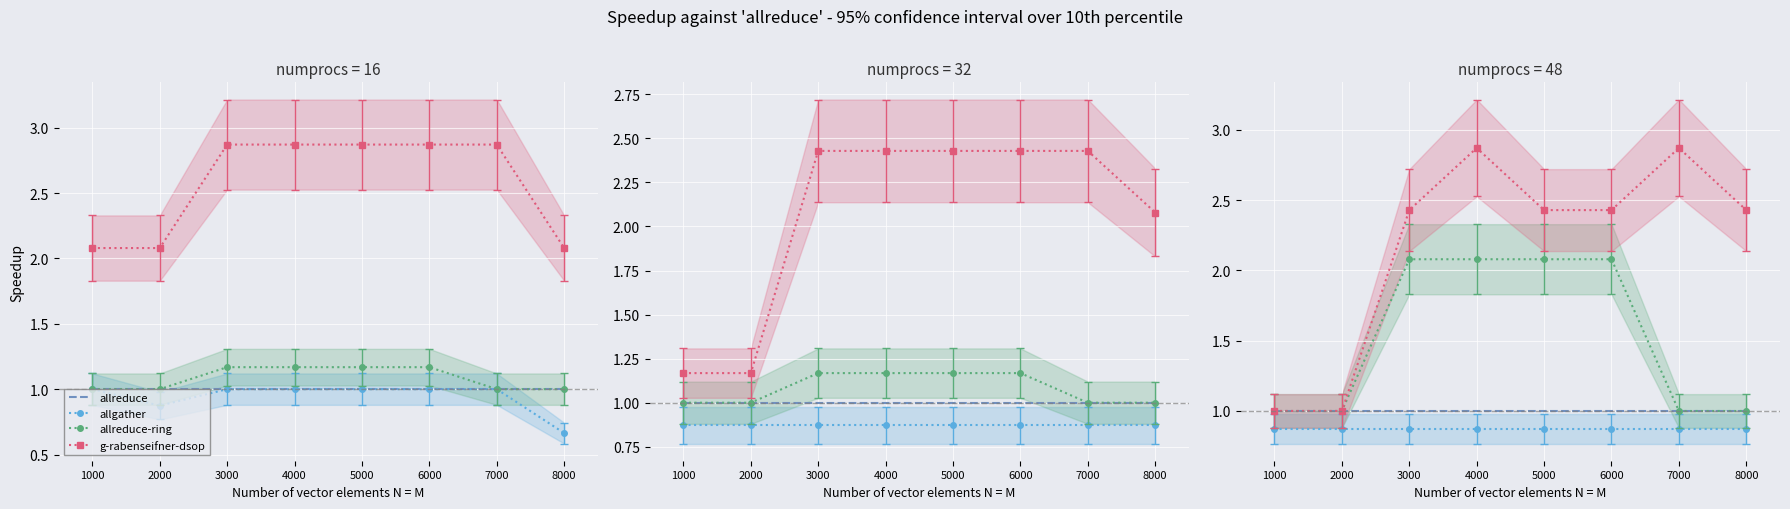

What is the value of the allreduce point at the 4th from the left?

1.0